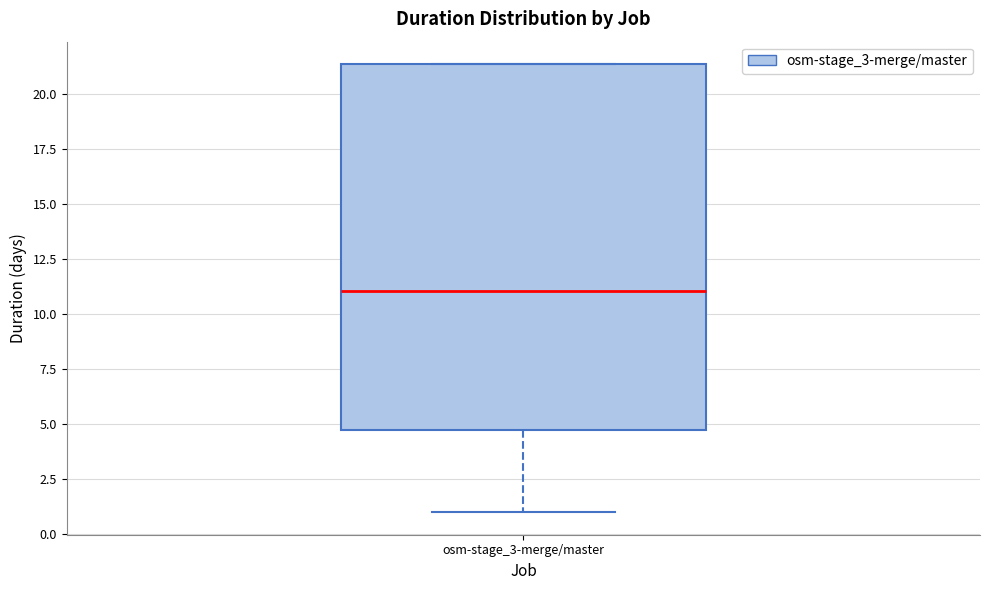

Read this box plot against the y-axis: the position of the median line, the range covered by the box, and the ends of both whiskers. The values are not printed on the chart, so give them approximately, as read against the axis.

median 11.0, box 5.0 to 21.5, whiskers 1.0 to 21.5